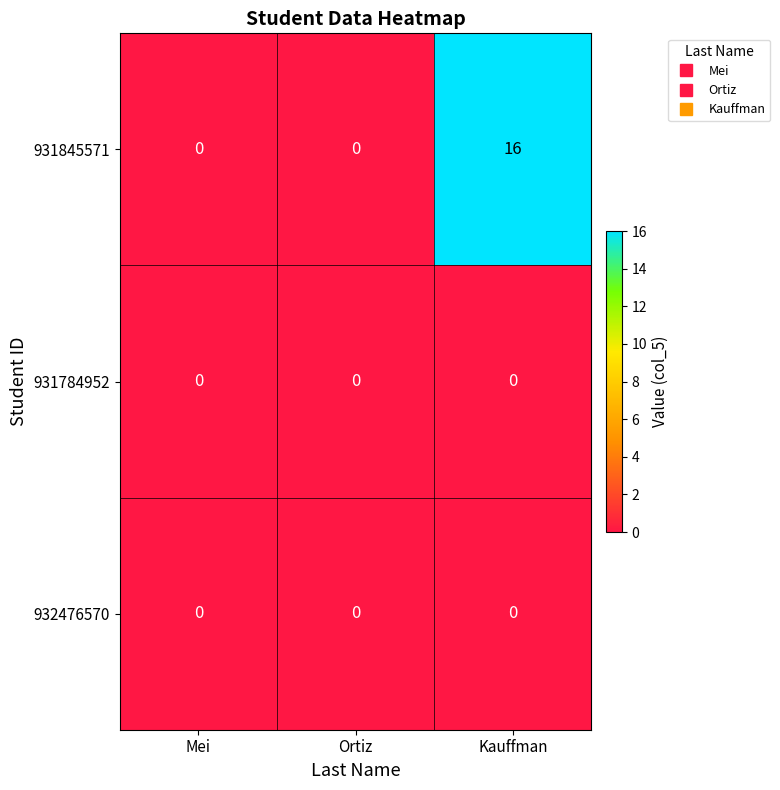

Count the number of categories in the chart.

3